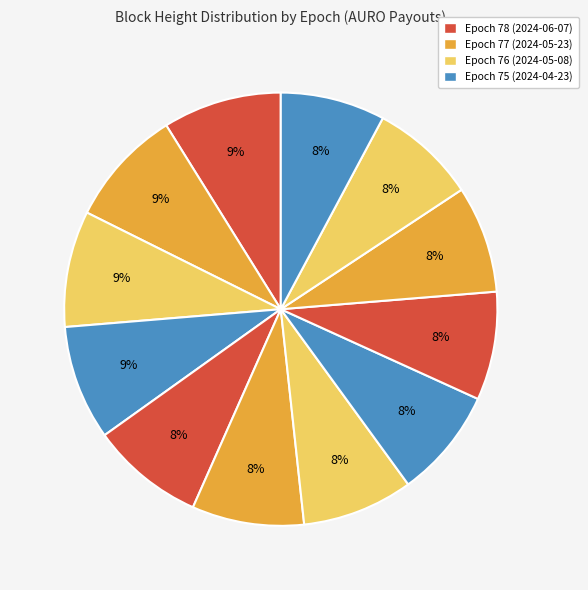

How many slices are in this pie chart?

12